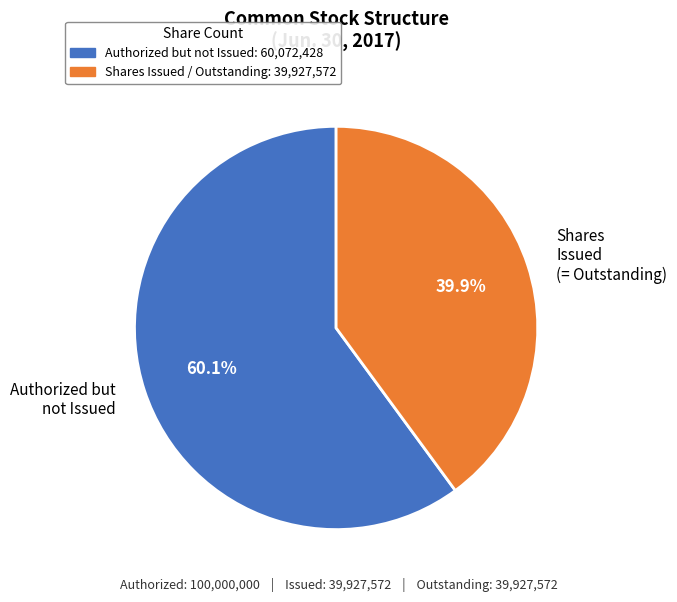

Which category has the smallest portion of the pie?

Shares Issued (= Outstanding)